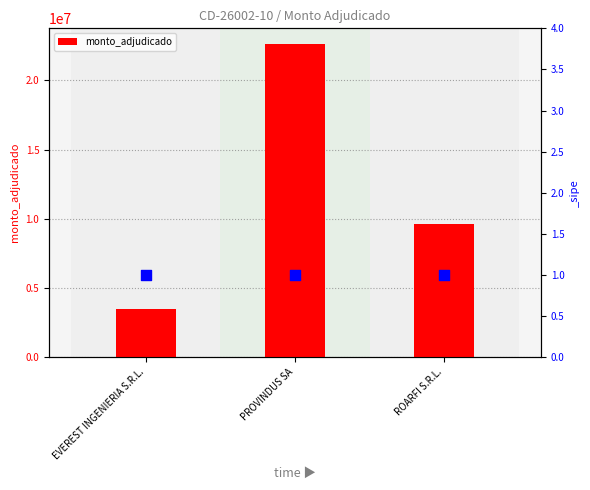

What is the change in value from EVEREST INGENIERIA S.R.L. to ROARFI S.R.L.?

+6144350